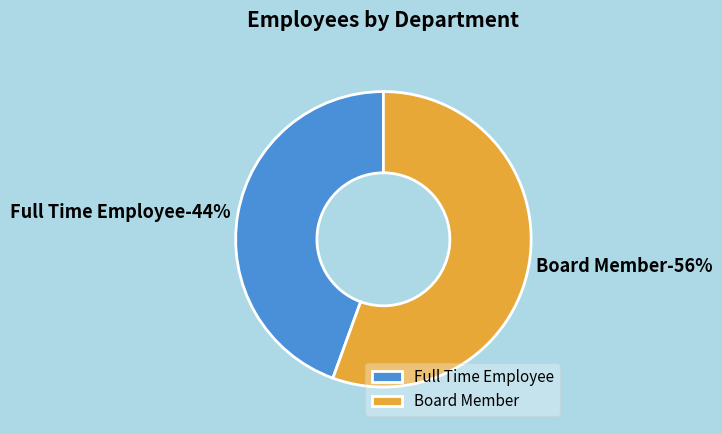

What is the majority slice?

Board Member